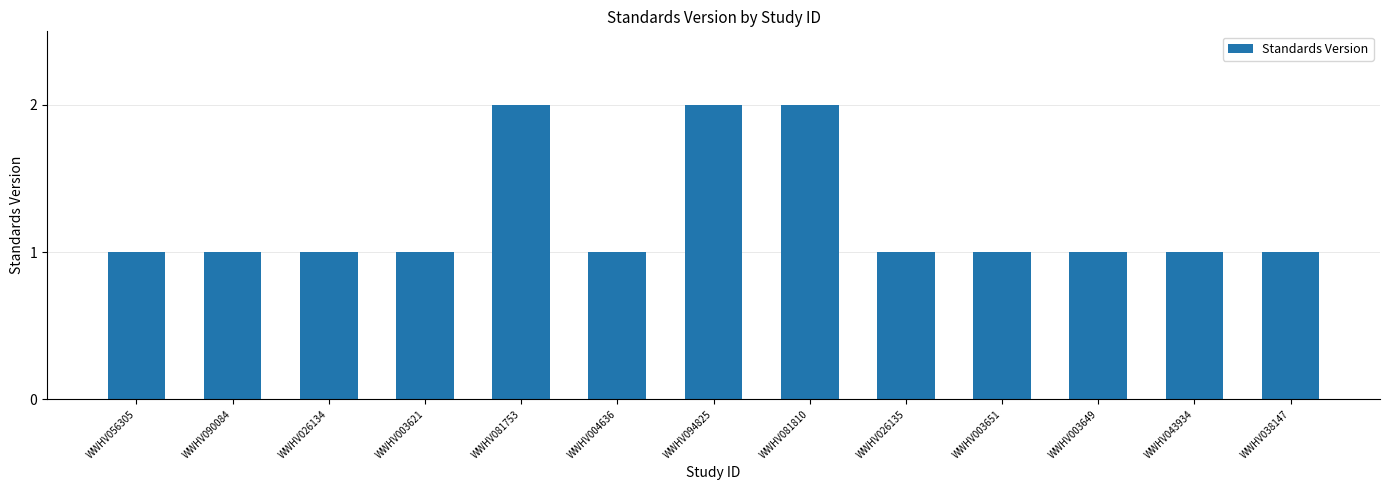

What is the average value?

1